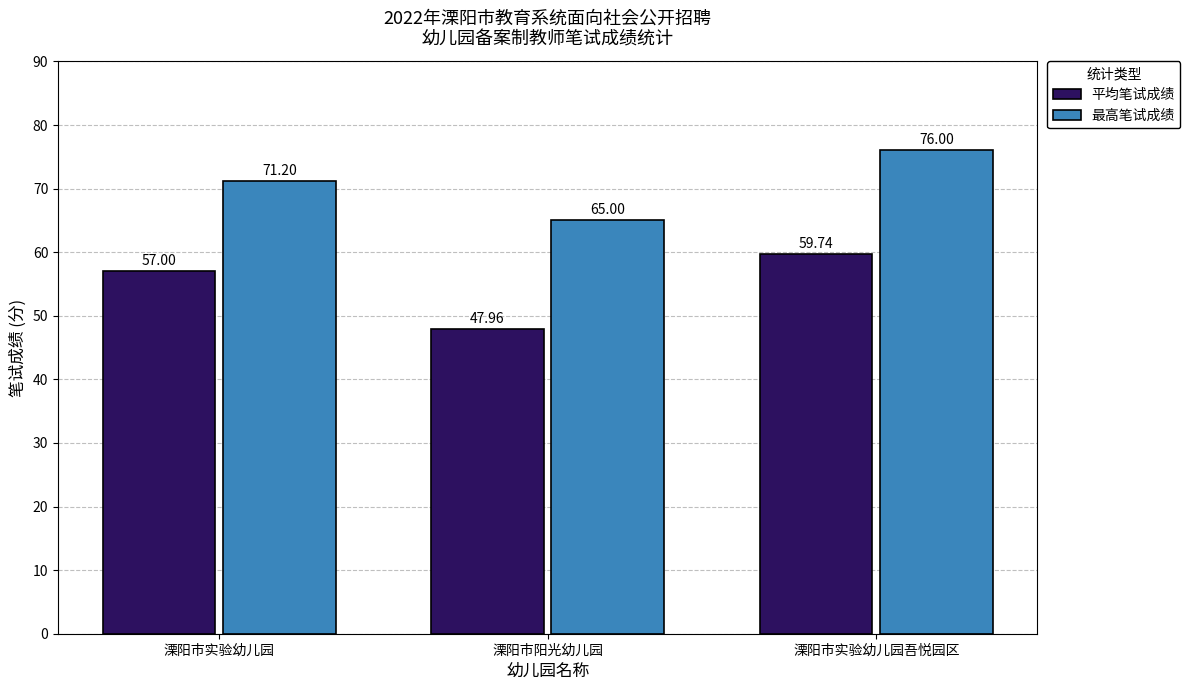

Count the number of categories in the chart.

3